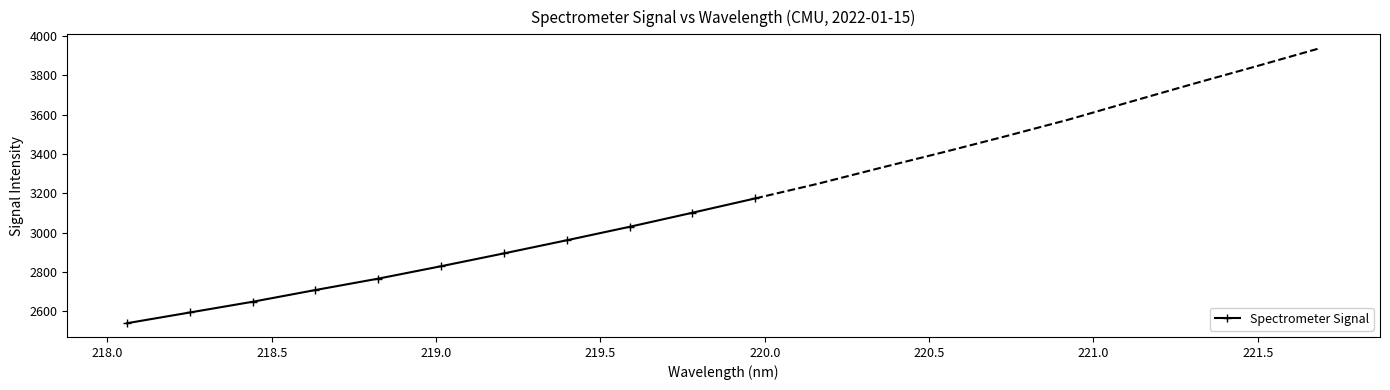

What is the lowest value of the Spectrometer Signal series?

2540.0